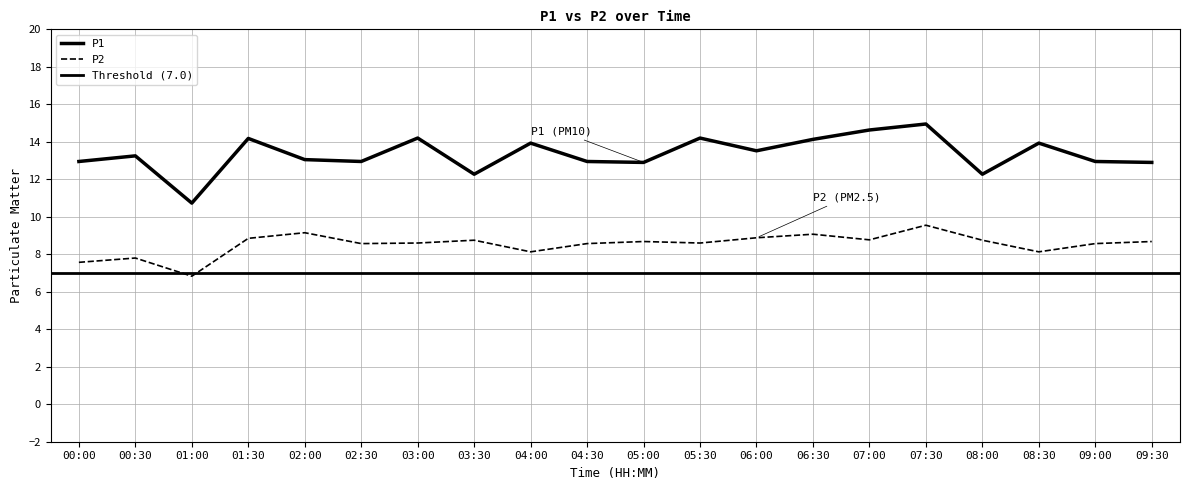

At which category does P2 reach its first local valley?

01:00